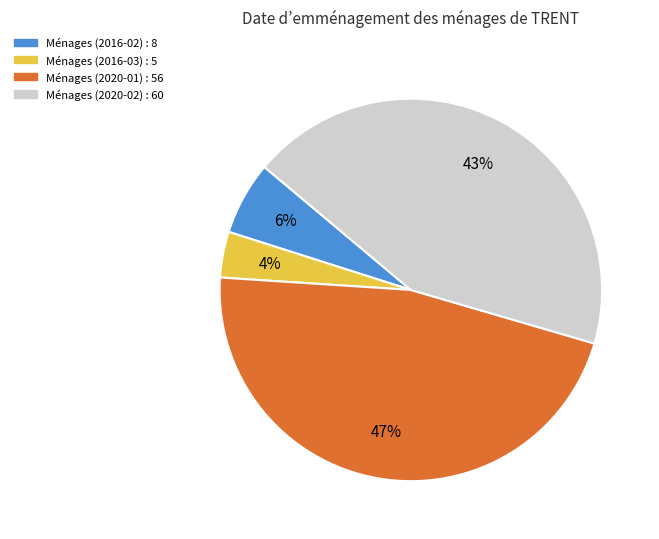

Count the number of slices in the pie.

4